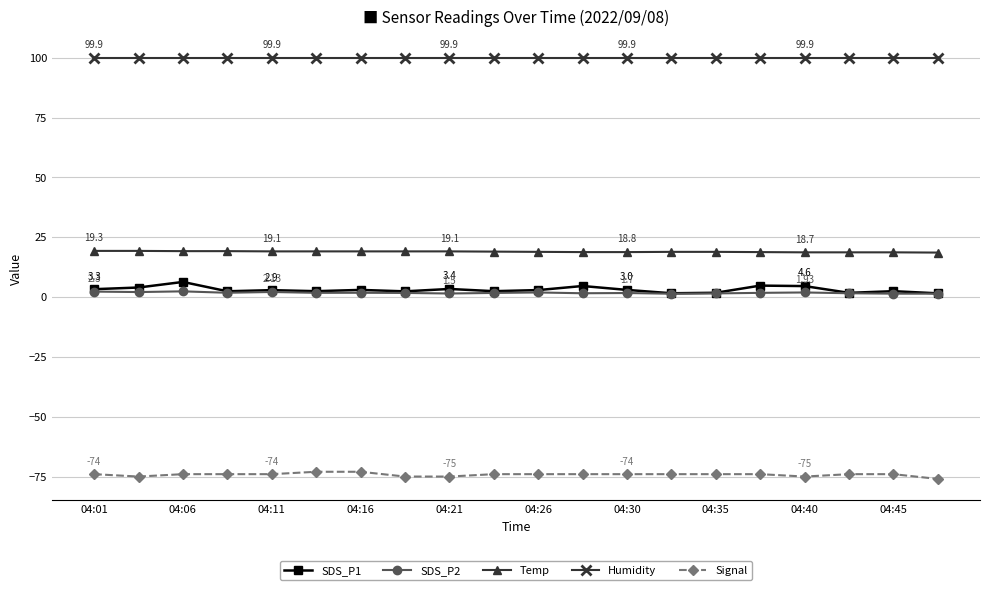

How many Temp values are between 18 and 19?

11